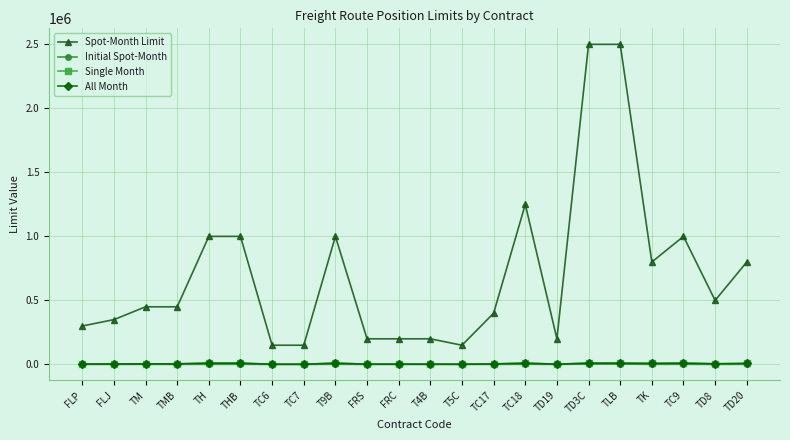

What position from the left is TLB?

18